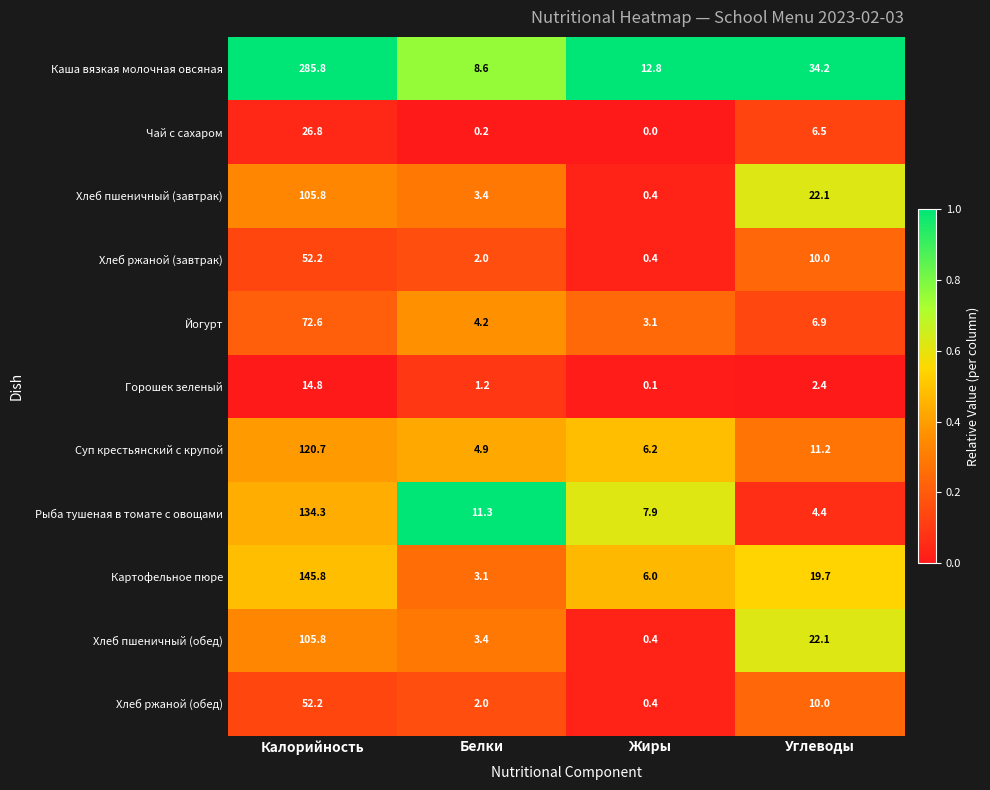

What is the difference between the Картофельное пюре values at Жиры and Углеводы?

13.7